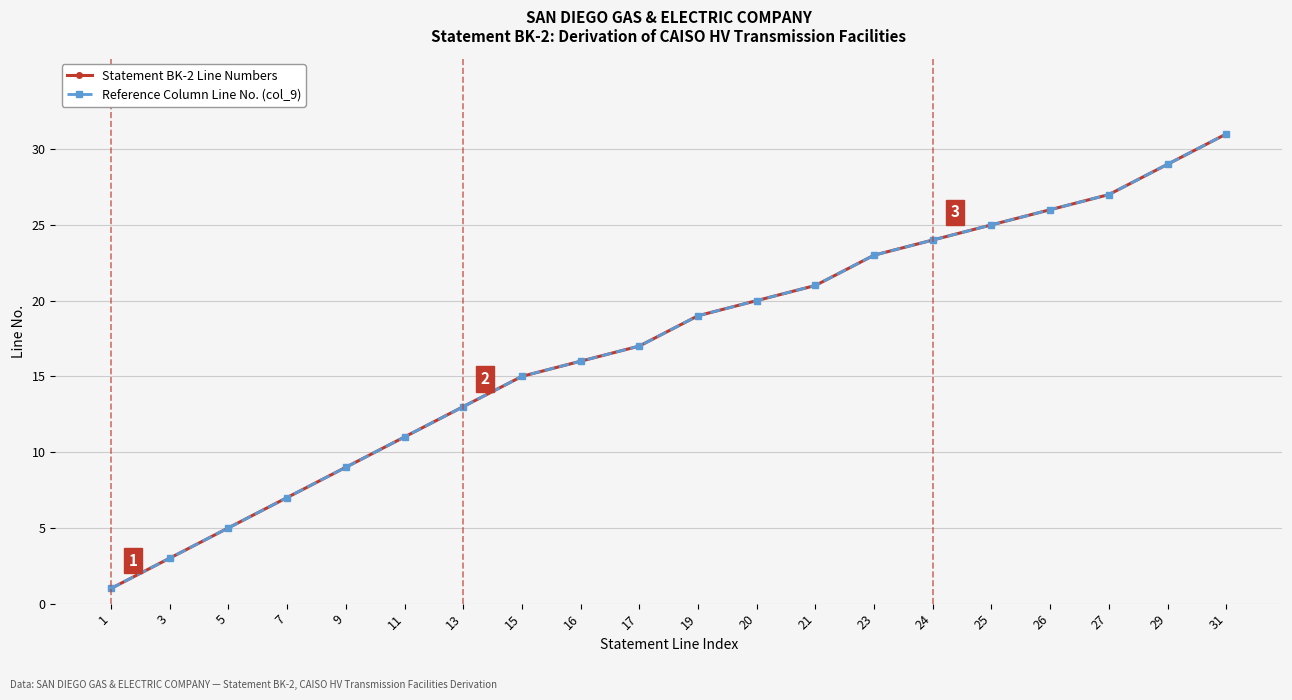

What is the value of the Reference Column Line No. (col_9) point at the 18th from the left?

27